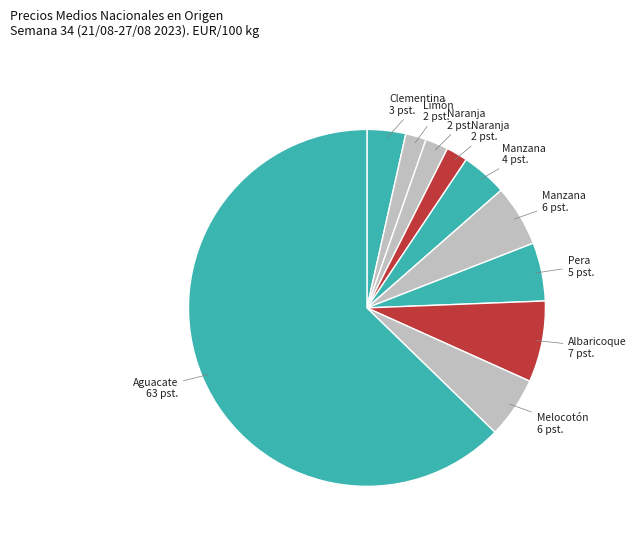

What is the majority slice?

Aguacate